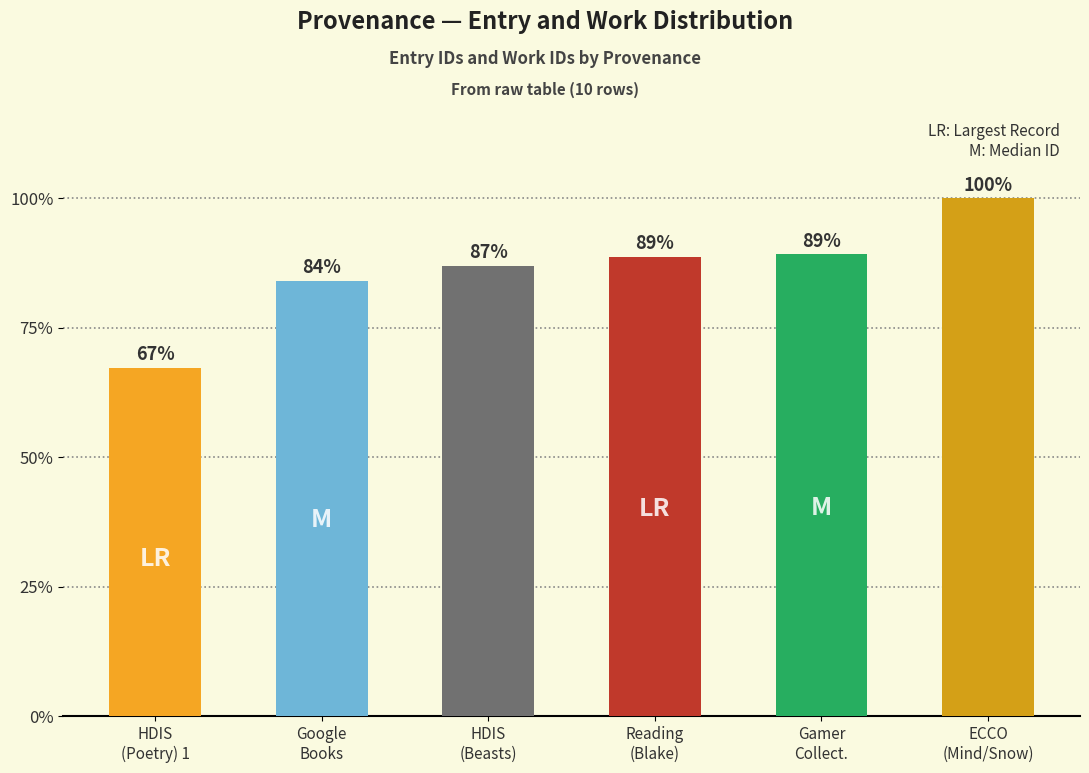

What is the change in value from Google
Books to ECCO
(Mind/Snow)?

+3605